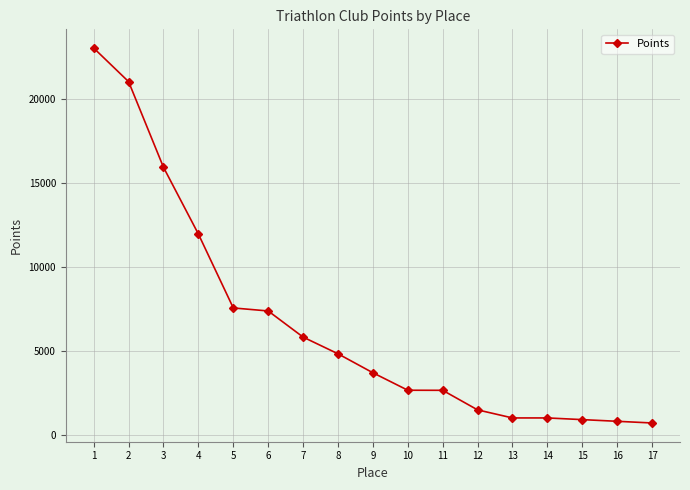

What is the smallest value displayed?

700